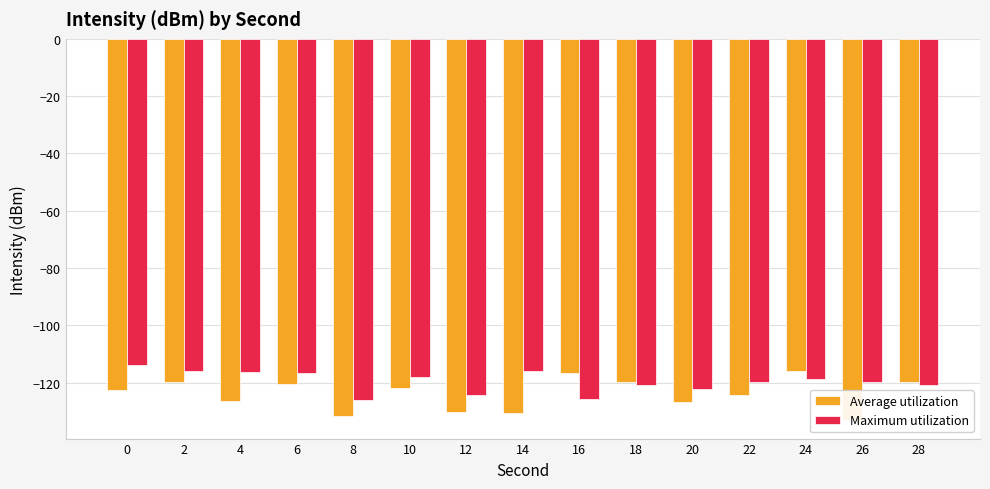

Which series has the largest range (max minus min)?

Average utilization